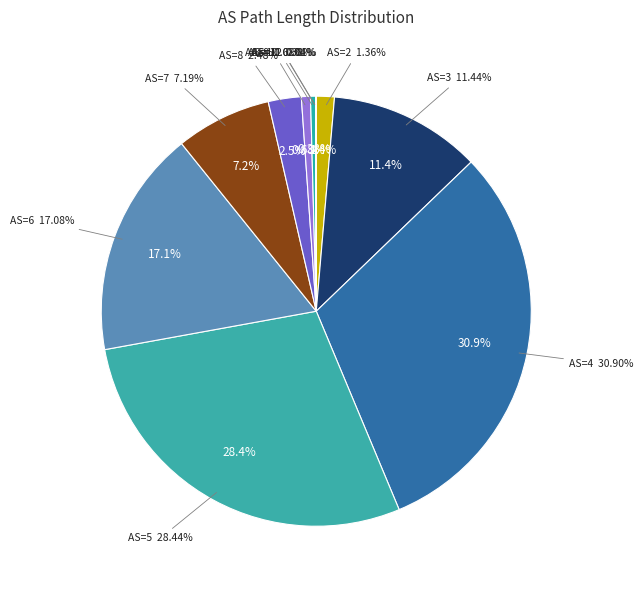

Is it true that 12 is 1% of the pie?

False